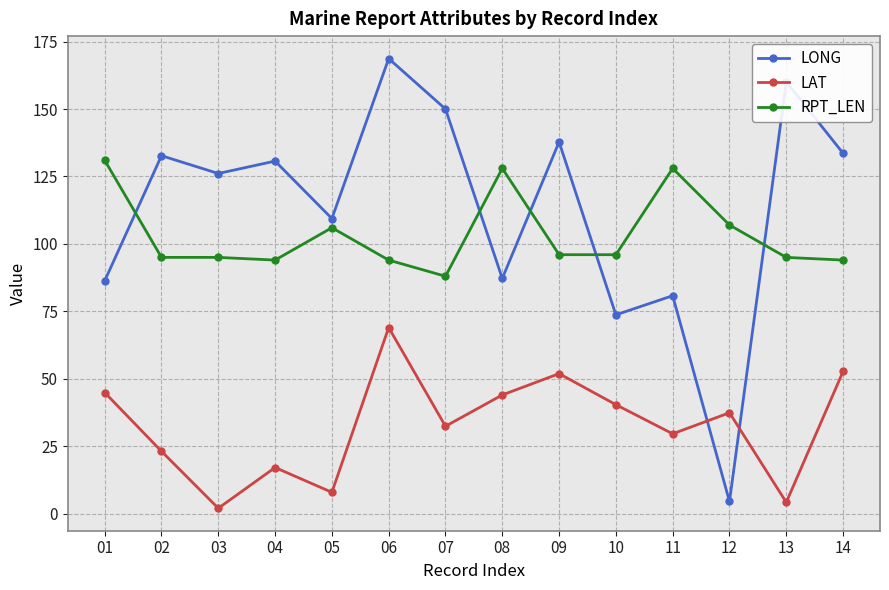

Reading left to right, extract all data points from this chart.

LONG: 86.3	132.7	126.1	130.7	109.4	168.7	150.0	87.2	137.8	73.7	80.8	4.5	160.1	133.6
LAT: 44.9	23.1	2.0	17.1	7.9	69.0	32.4	44.0	51.9	40.4	29.6	37.4	4.2	52.7
RPT_LEN: 131.0	95.0	95.0	94.0	106.0	94.0	88.0	128.0	96.0	96.0	128.0	107.0	95.0	94.0